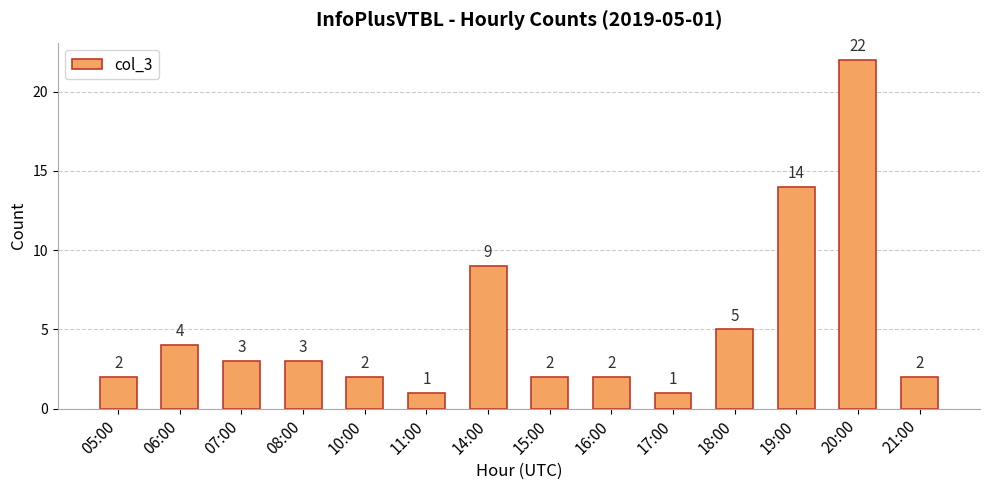

Reading left to right, list all the values displayed in this chart.

2	4	3	3	2	1	9	2	2	1	5	14	22	2